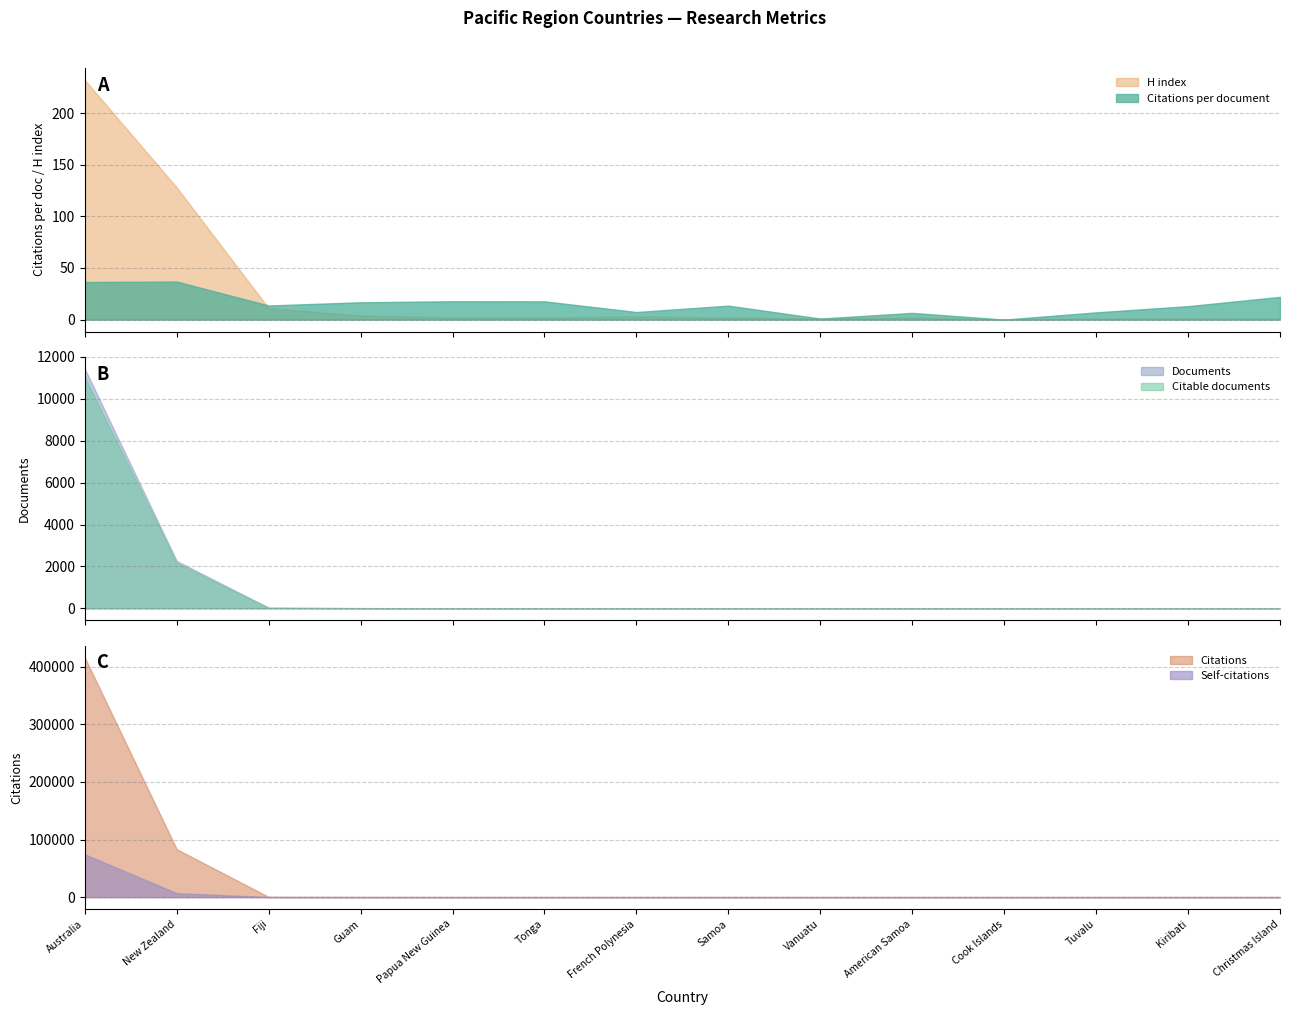

Between Australia and New Zealand, which series saw the biggest shift?

Citations